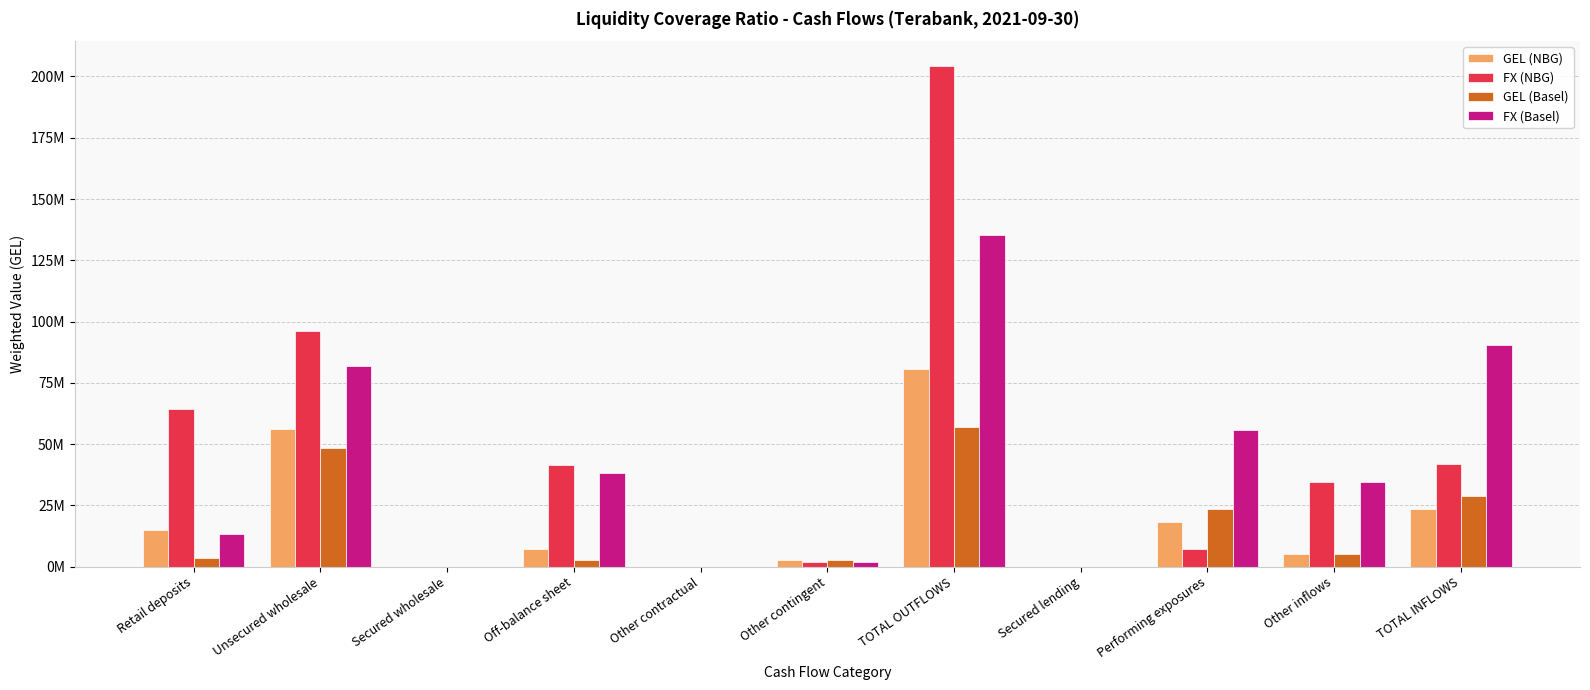

Reading left to right, list all the values displayed in this chart.

GEL (NBG): 14810898.5	56179588.6	0.0	7161670.0	0.0	2618659.9	80770817.0	0.0	18352733.6	5299005.1	23651738.6
FX (NBG): 64385512.1	96181535.2	0.0	41640901.6	0.0	1984706.8	204192655.8	0.0	7305519.1	34618968.5	41924487.6
GEL (Basel): 3459268.0	48268262.5	0.0	2820944.8	0.0	2618659.9	57167135.2	0.0	23667592.7	5299005.1	28966597.8
FX (Basel): 13343512.5	81691394.0	0.0	38321929.4	0.0	1984706.8	135341542.6	0.0	55735010.8	34618968.5	90353979.3